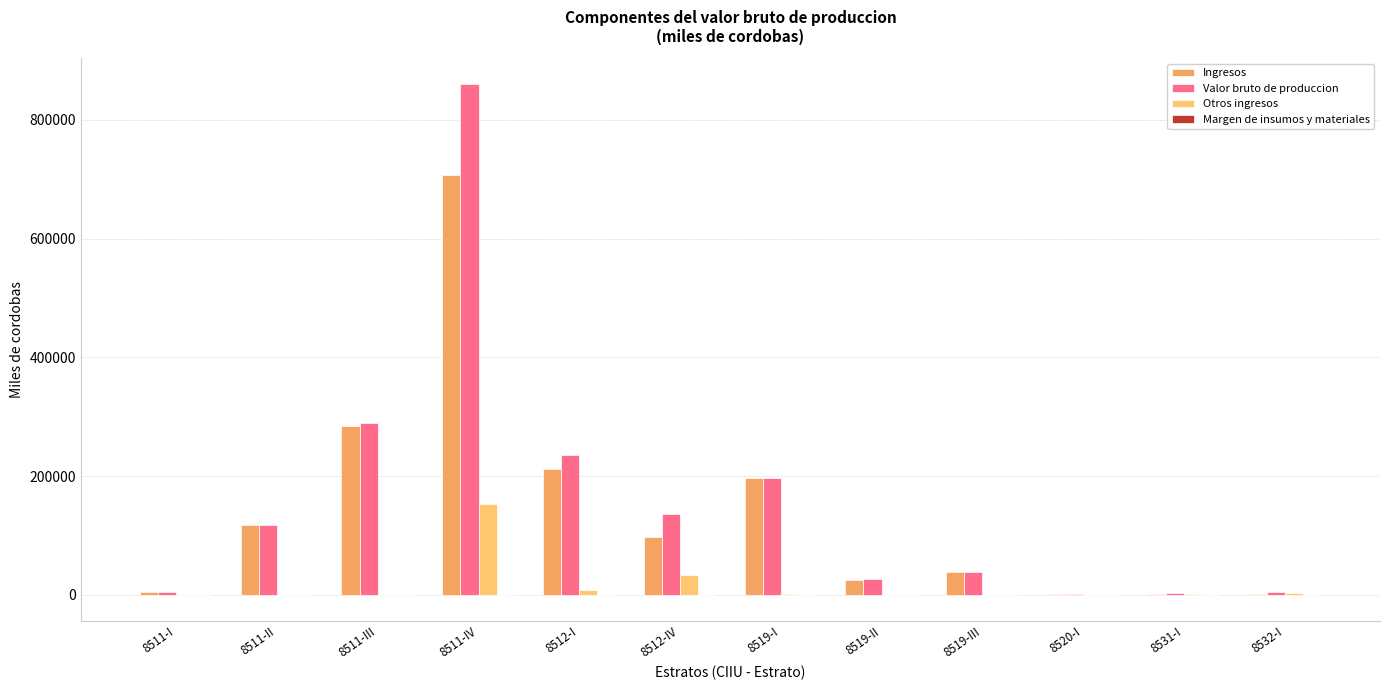

How many data points in Valor bruto de produccion are above 117241?

6